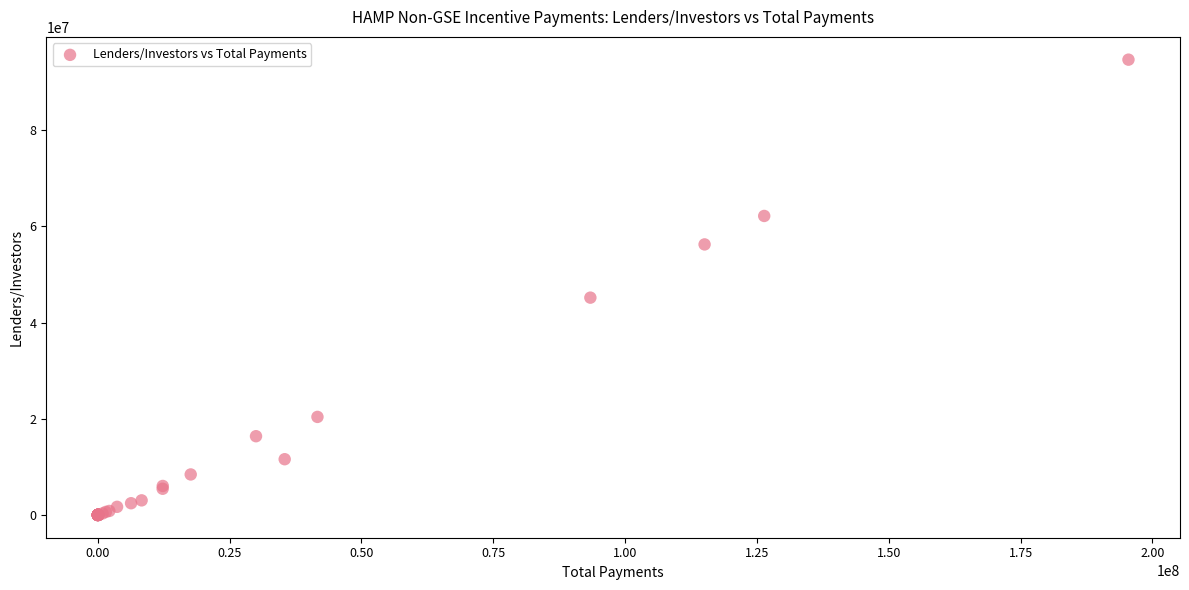

What Y value in the scatter plot is closest to 47342186?

45192690.6